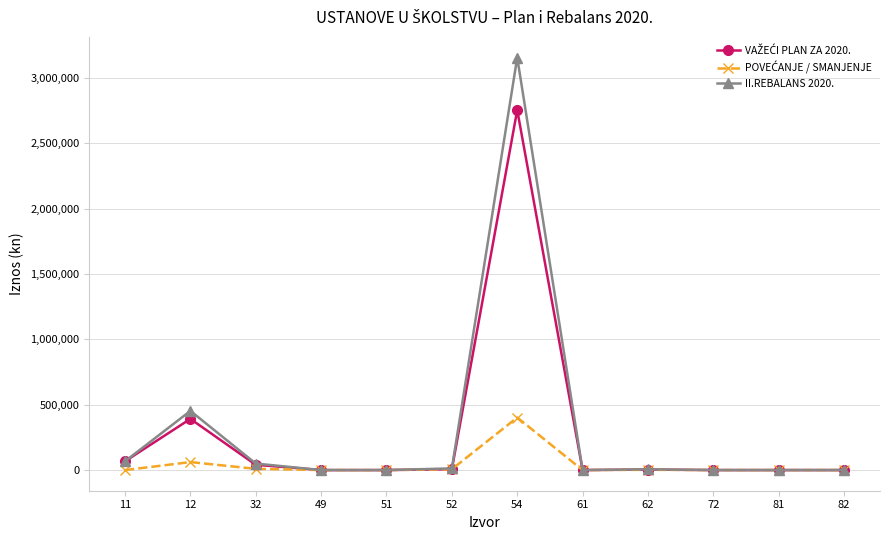

At which category is the sum across all series the highest?

54